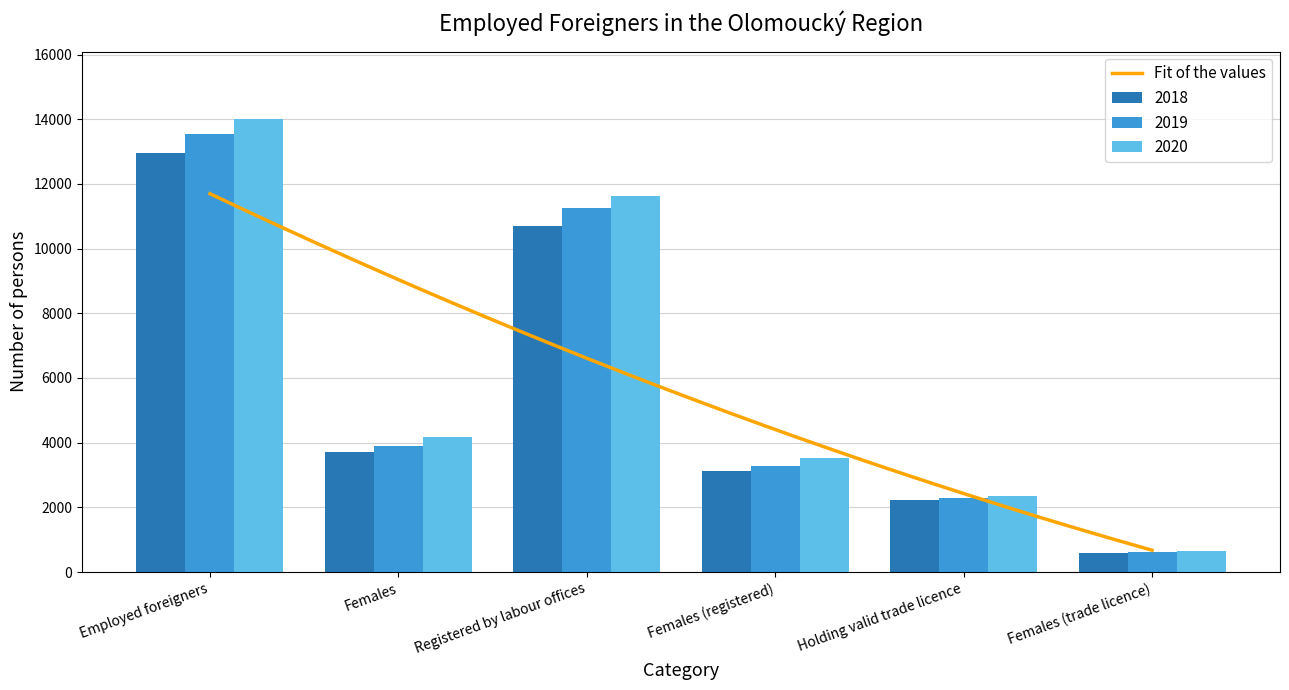

Which category has the lowest value in the 2020 series?

Females (trade licence)